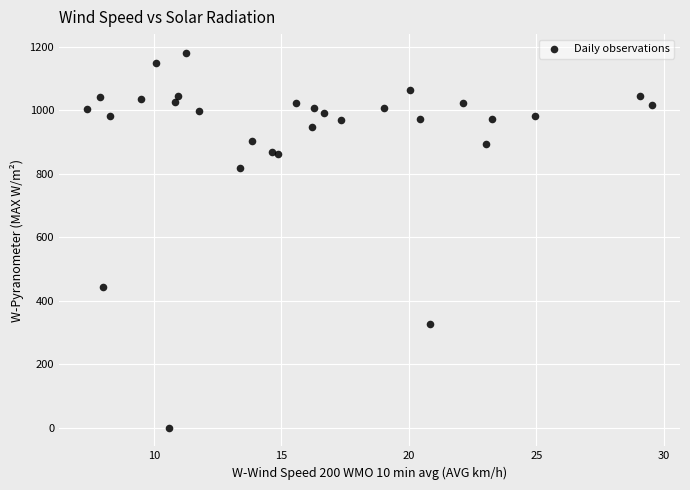

What Y value in the scatter plot is closest to 590?

443.0